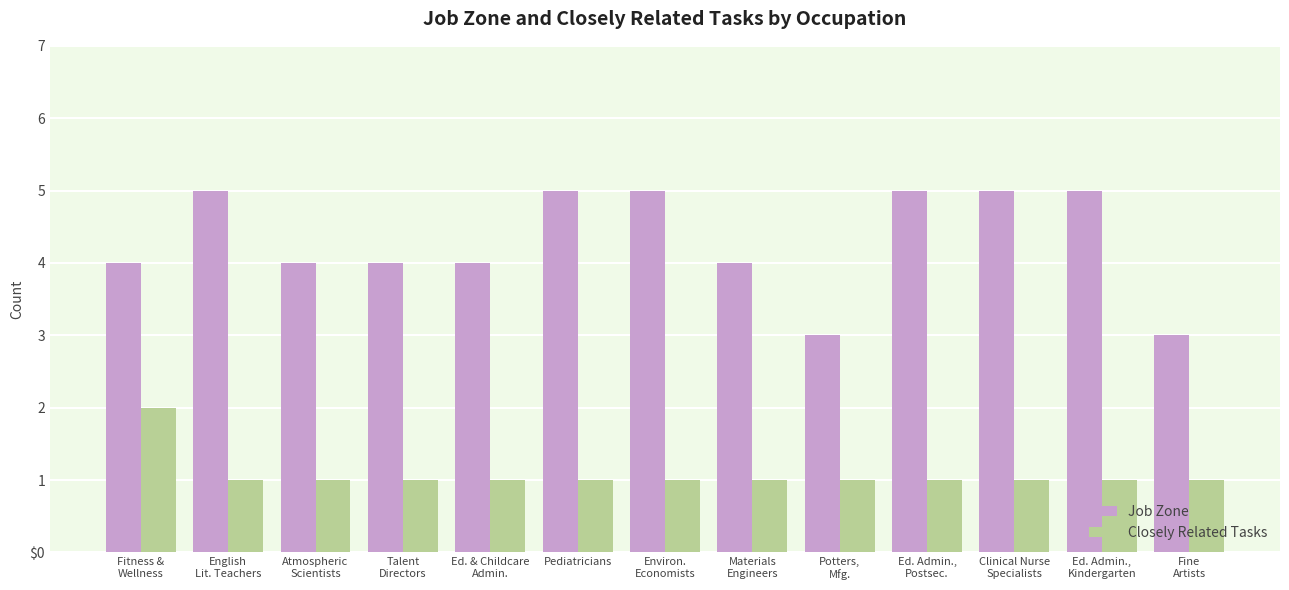

What is the label of the 8th bar from the right?

Pediatricians